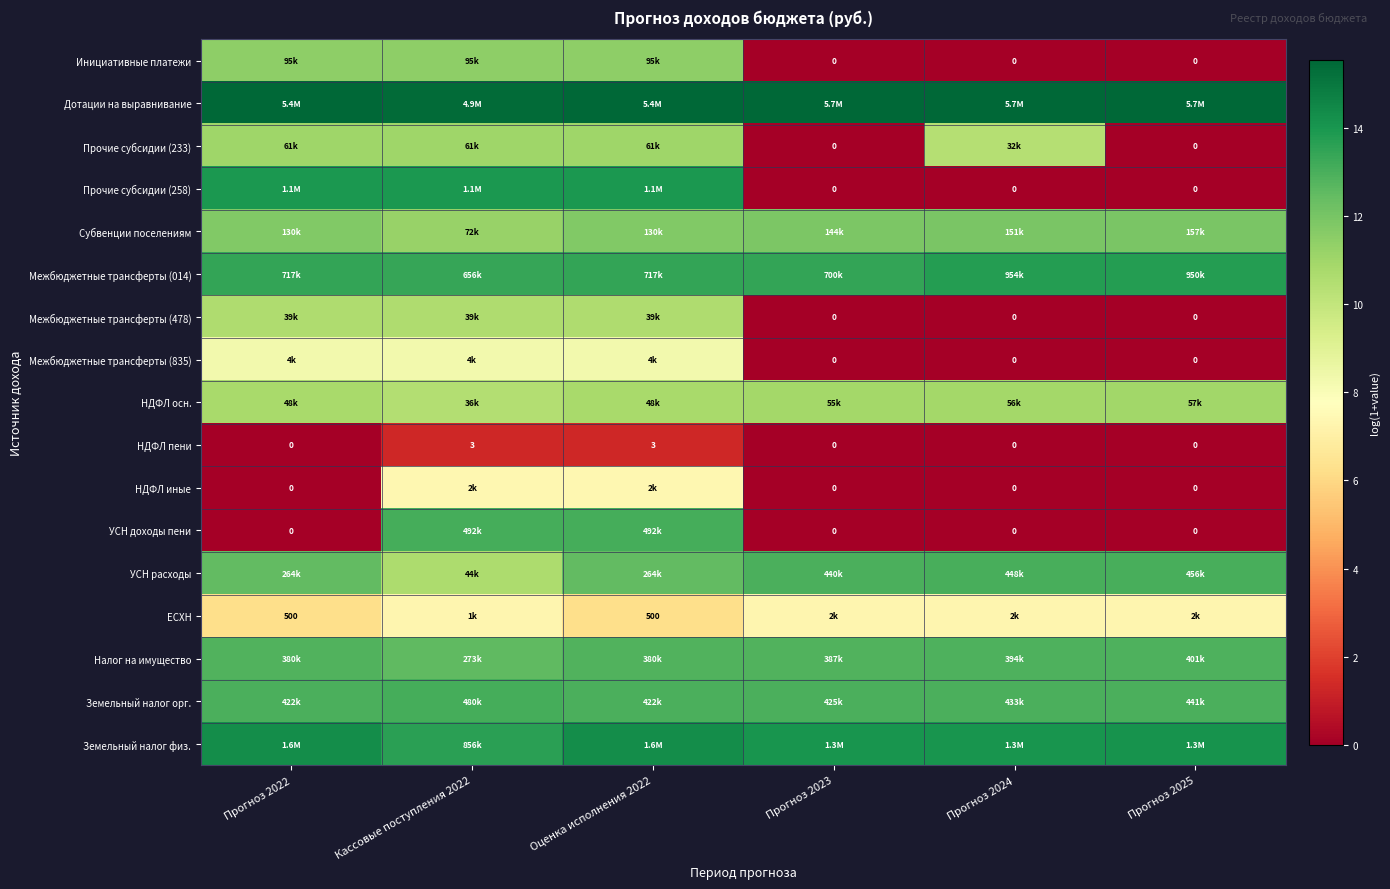

Where is Межбюджетные трансферты (478) nearest to the value 5?

Прогноз 2023